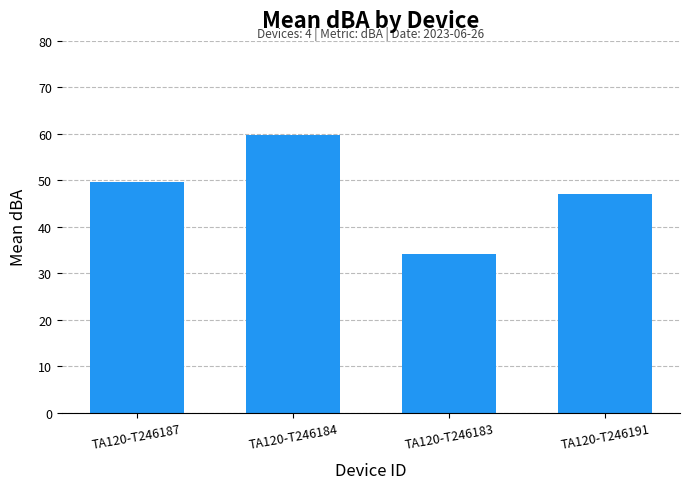

What is the sum of the values at TA120-T246187 and TA120-T246183?

83.8